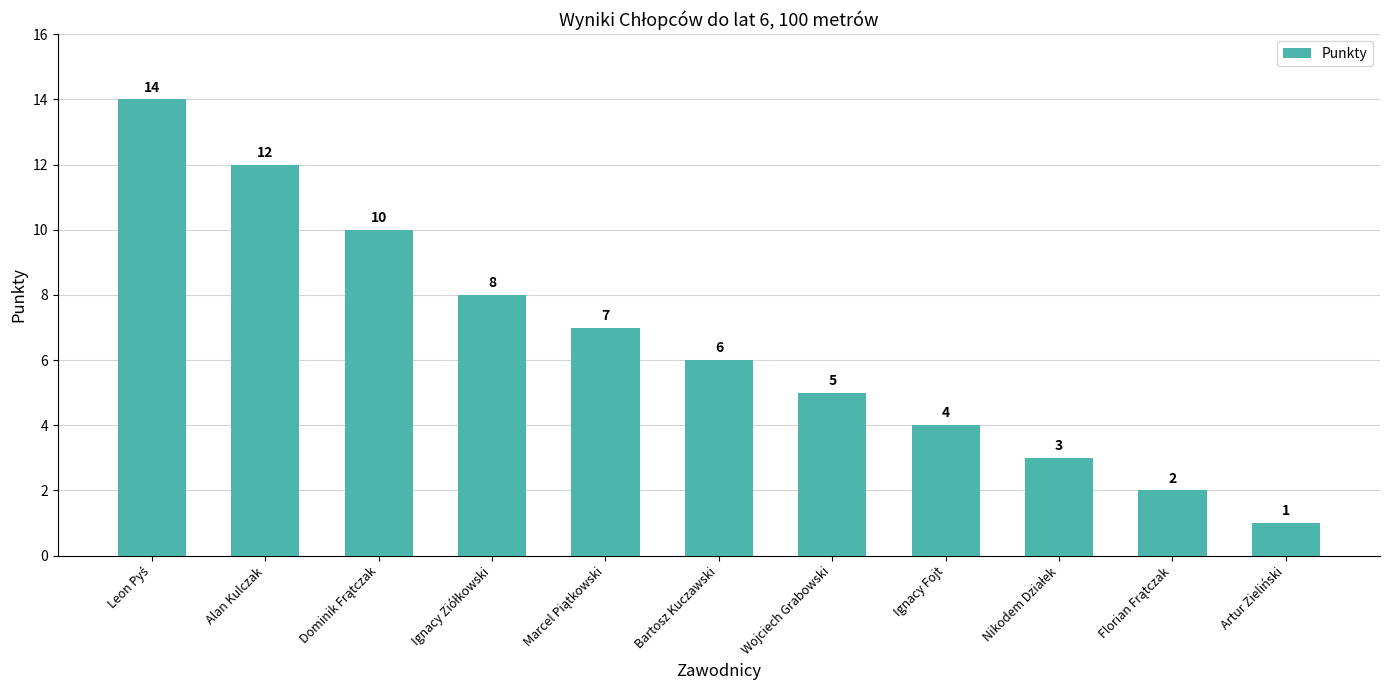

What is the value of the 1st bar from the left?

14